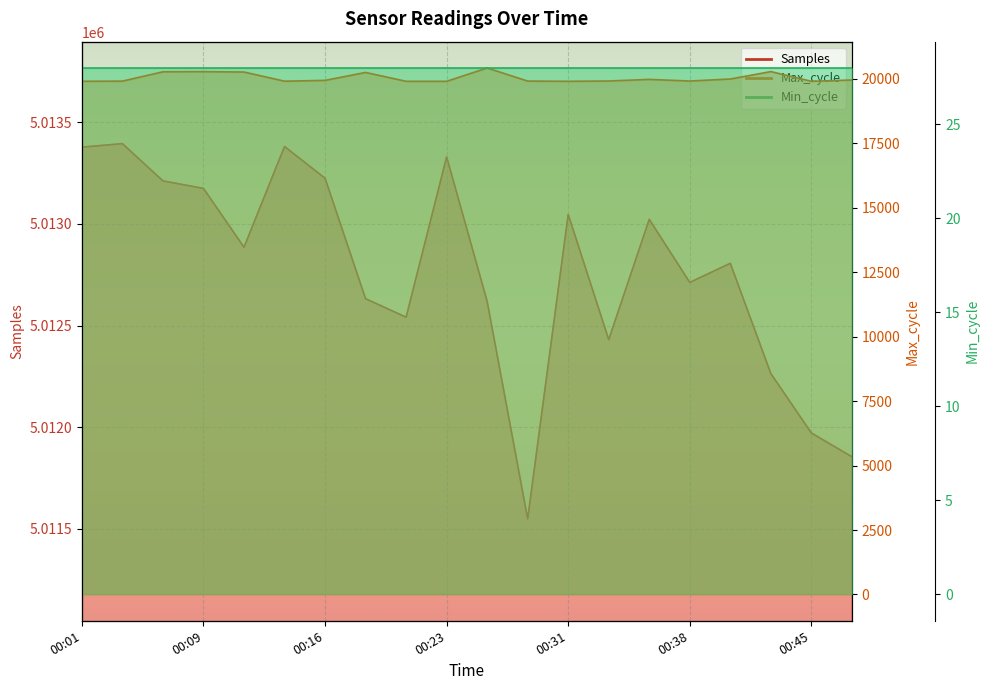

Does the chart display data point markers on the line(s)?

No